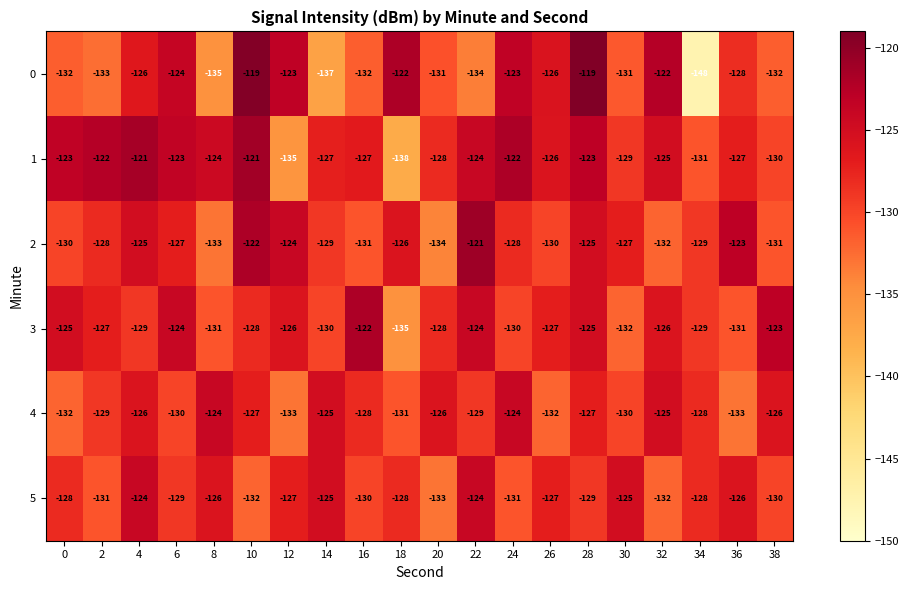

How many data points in 0 are less than -128?

10